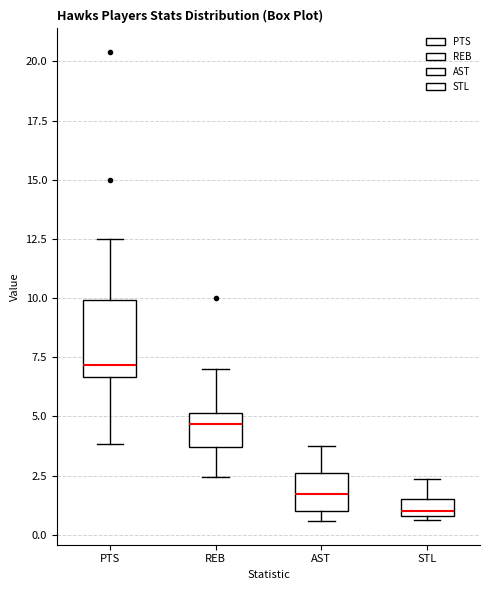

Which box's median line is the lowest?

STL